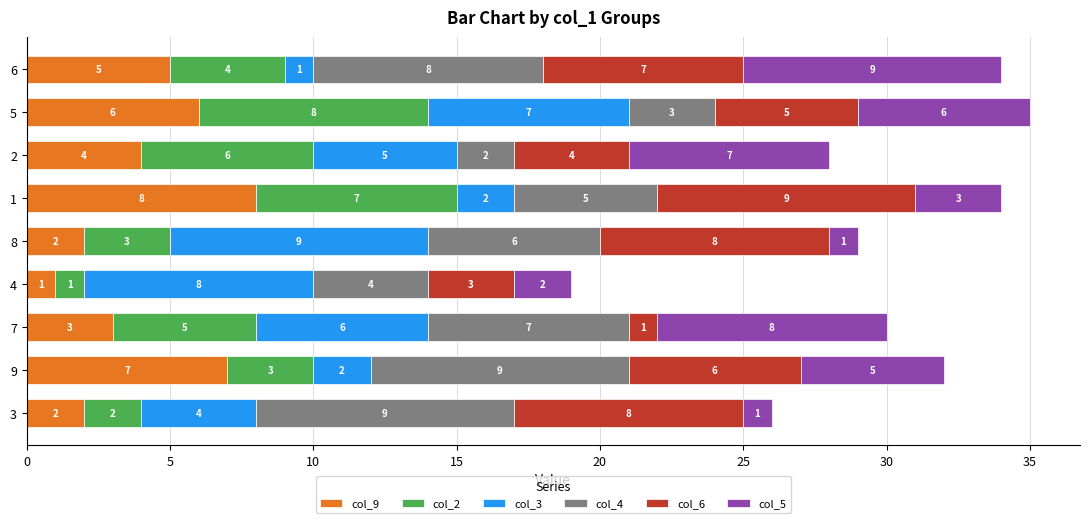

How many col_9 values are between 2 and 6?

6